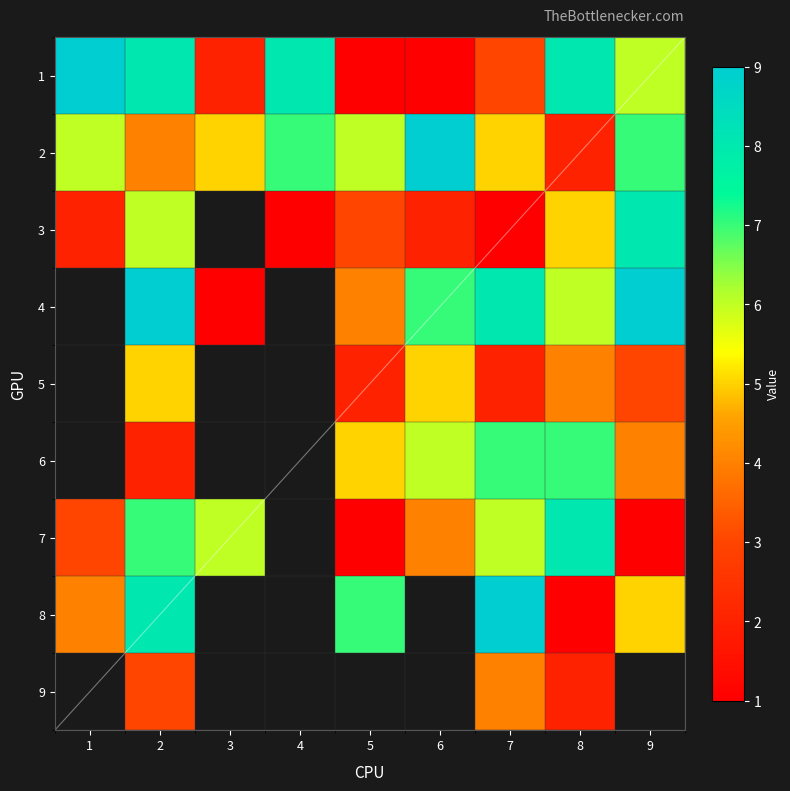

How many values in the 3 series exceed 1?

6